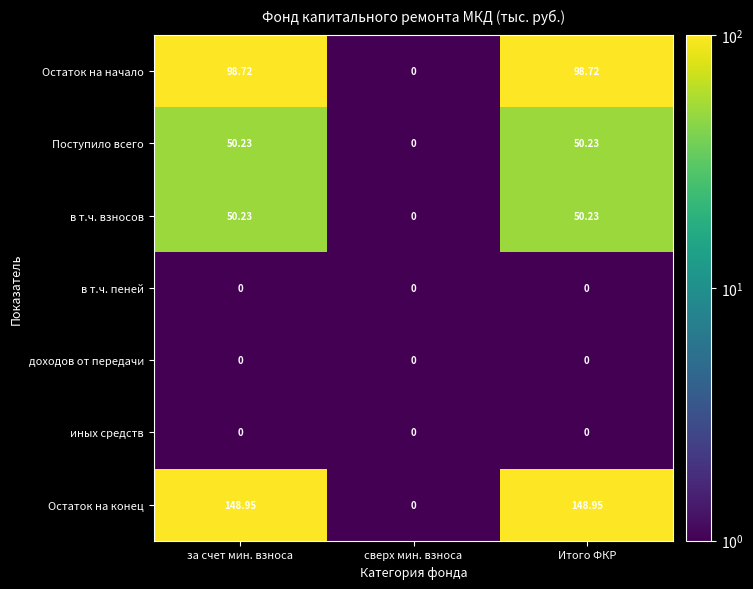

Count the number of data series in this chart.

7